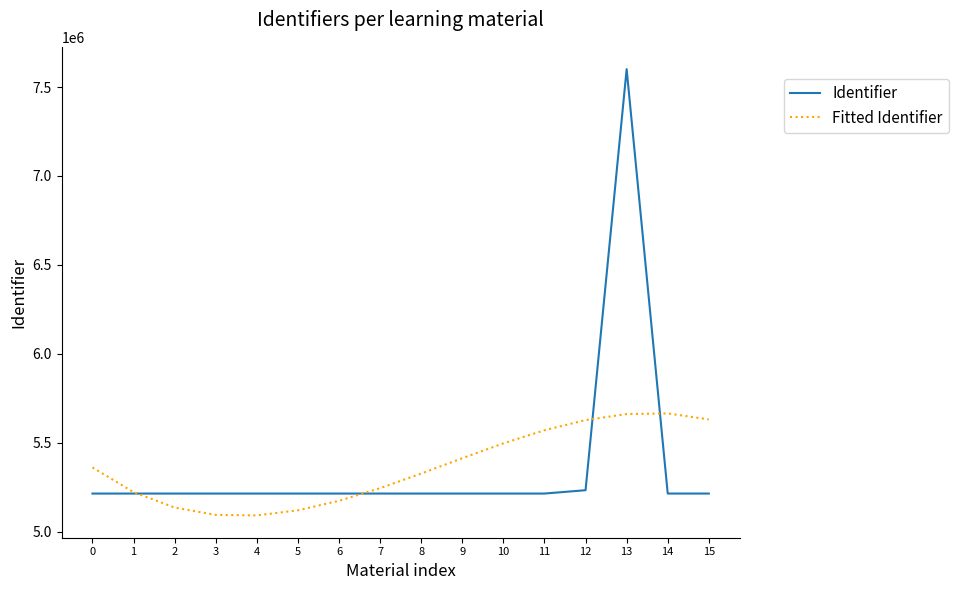

Rank the series by their maximum value, from lowest to highest.

Fitted Identifier, Identifier